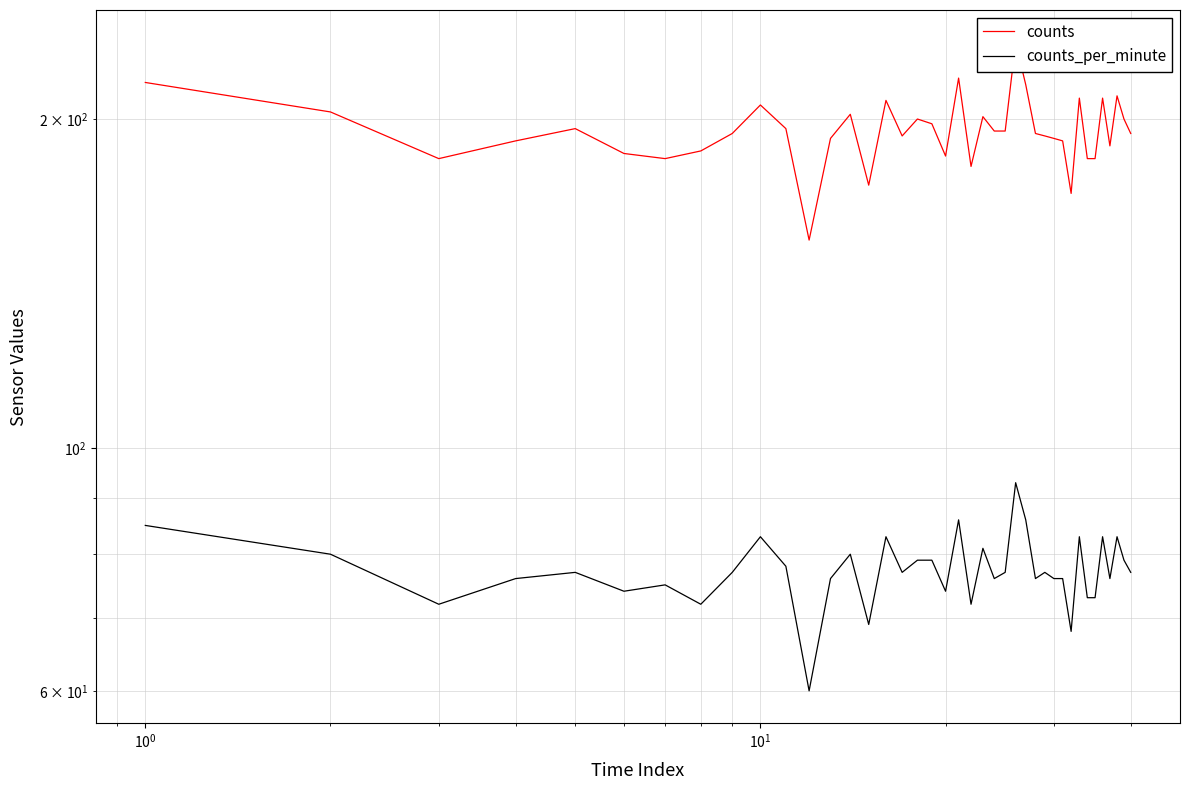

List the series in order of their overall mean, highest first.

counts, counts_per_minute